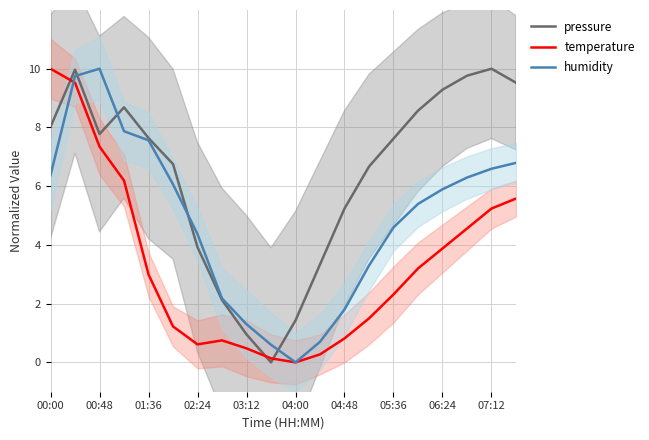

How many times do humidity and pressure cross each other?

4